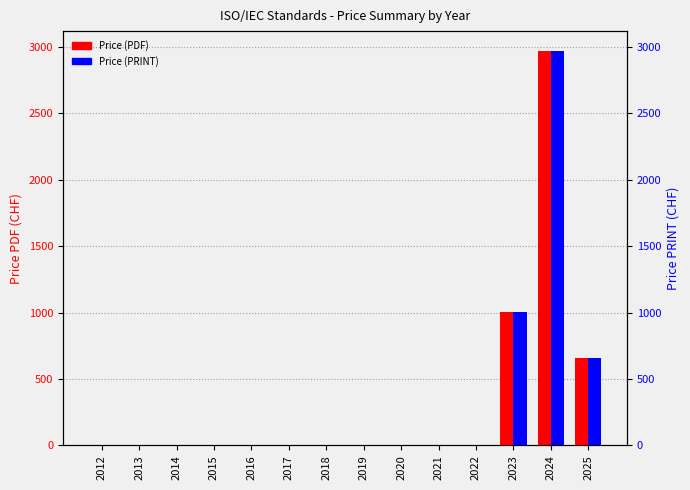

What are all the series names shown in the legend?

Price (PDF), Price (PRINT)